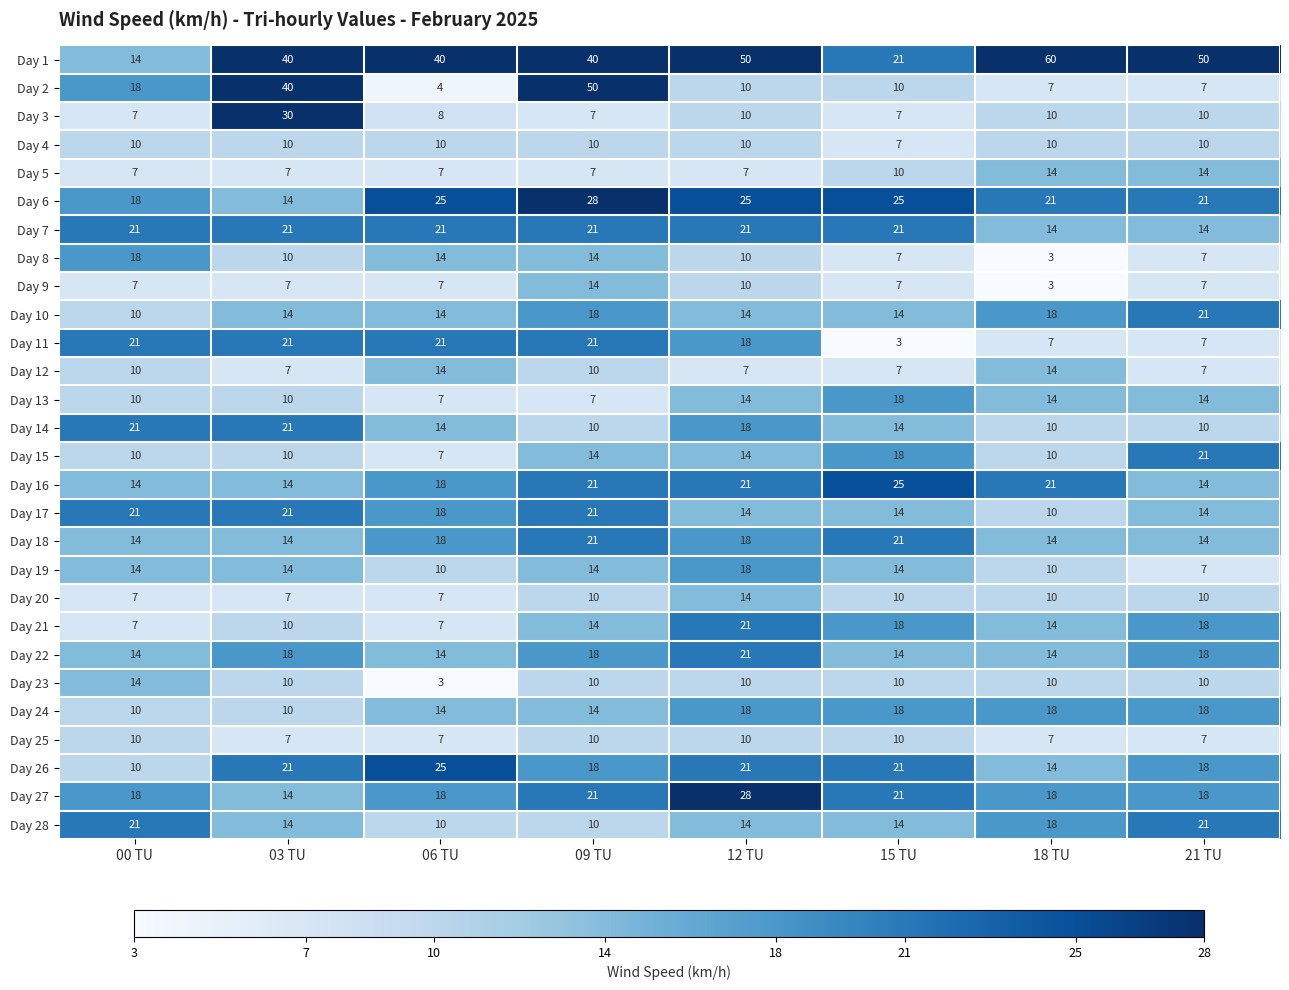

What is the sum of the Day 17 values at 12 TU and 09 TU?

35